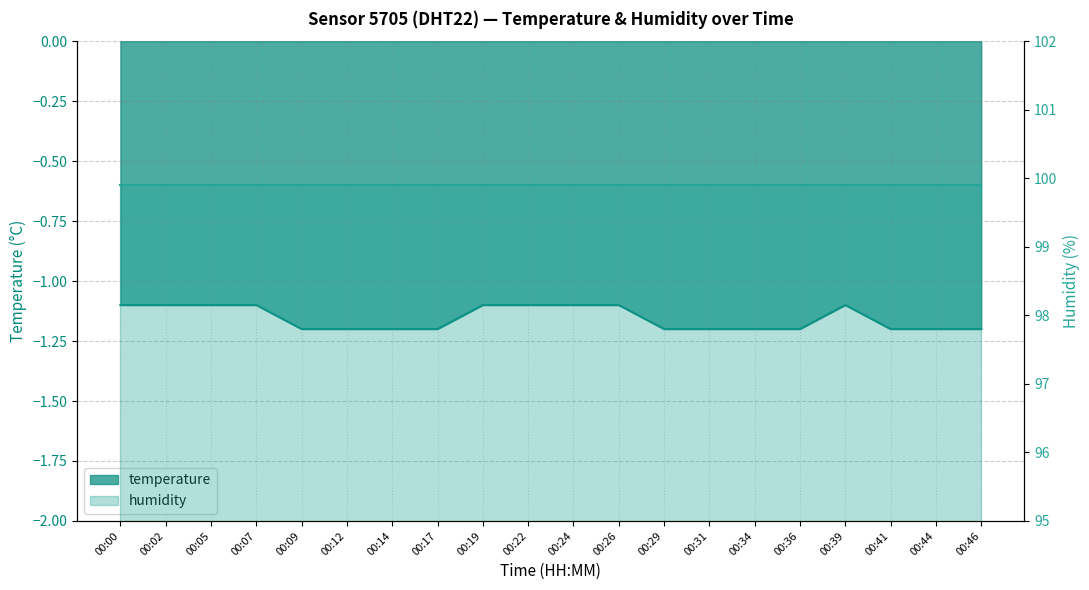

What is the maximum value shown in the chart?

-1.1